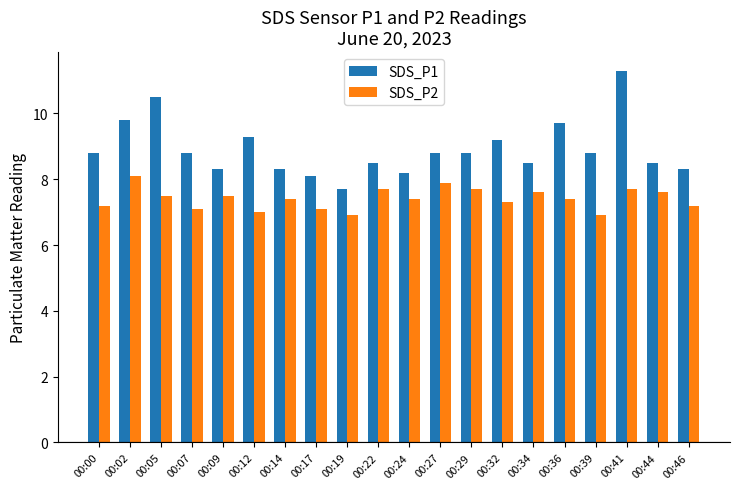

Reading left to right, list all the values displayed in this chart.

SDS_P1: 8.8	9.8	10.5	8.8	8.3	9.3	8.3	8.1	7.7	8.5	8.2	8.8	8.8	9.2	8.5	9.7	8.8	11.3	8.5	8.3
SDS_P2: 7.2	8.1	7.5	7.1	7.5	7.0	7.4	7.1	6.9	7.7	7.4	7.9	7.7	7.3	7.6	7.4	6.9	7.7	7.6	7.2